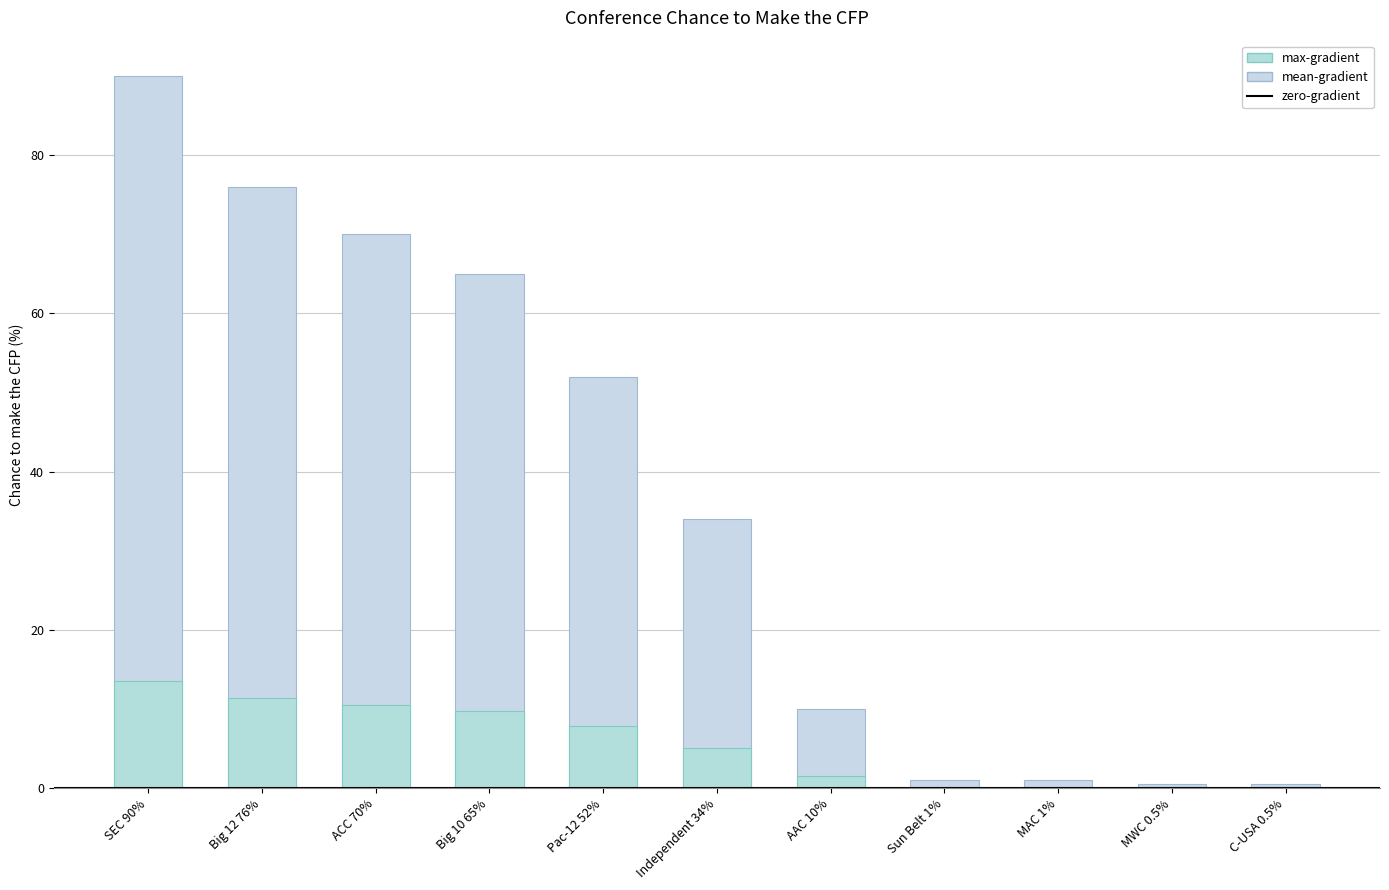

Is it true that the value at Big 10 65% is 65.0?

True